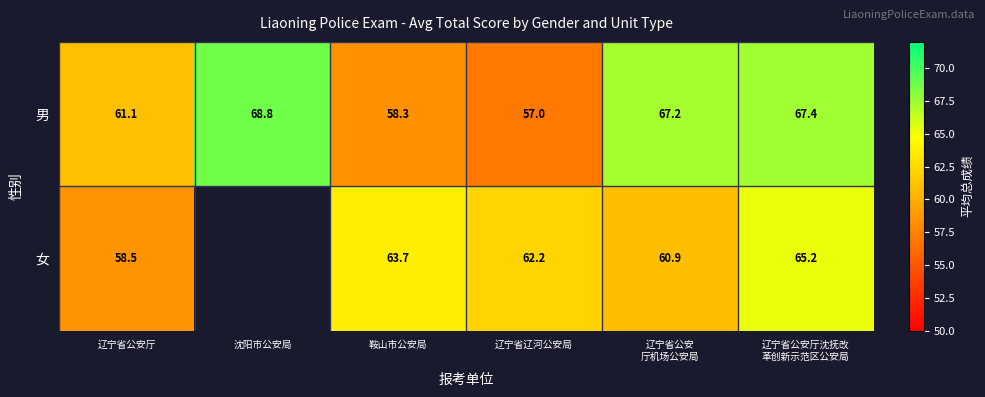

At which category is the sum across all series the highest?

辽宁省公安厅沈抚改
革创新示范区公安局